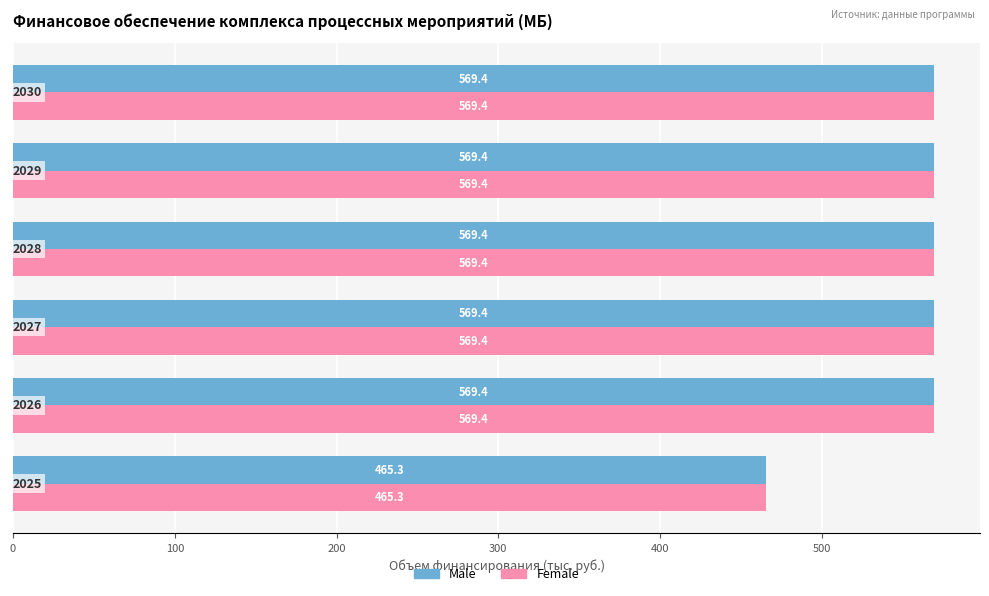

How many values in the Male series exceed 569?

5